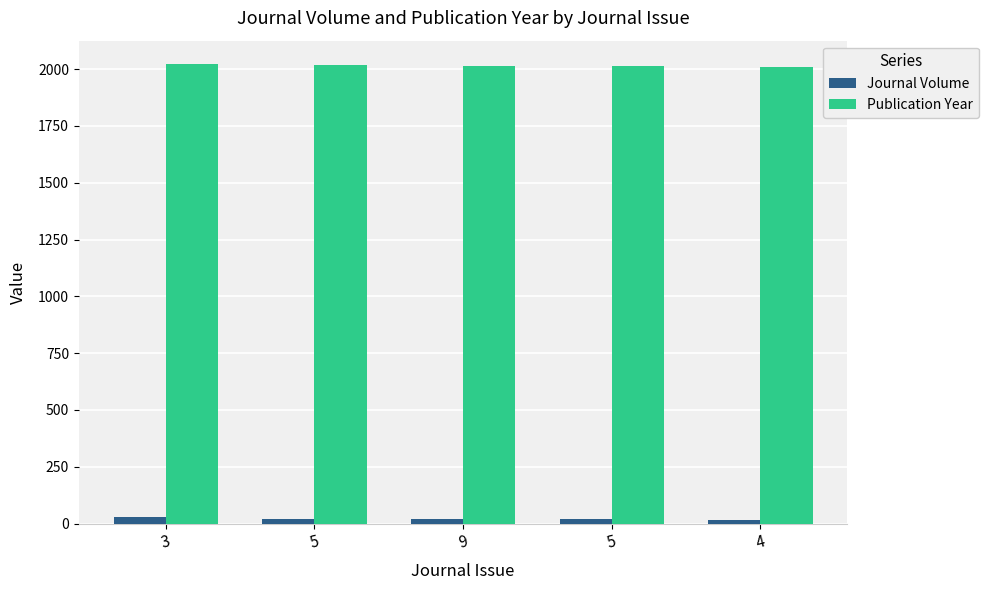

Rank the series by their average value, from lowest to highest.

Journal Volume, Publication Year